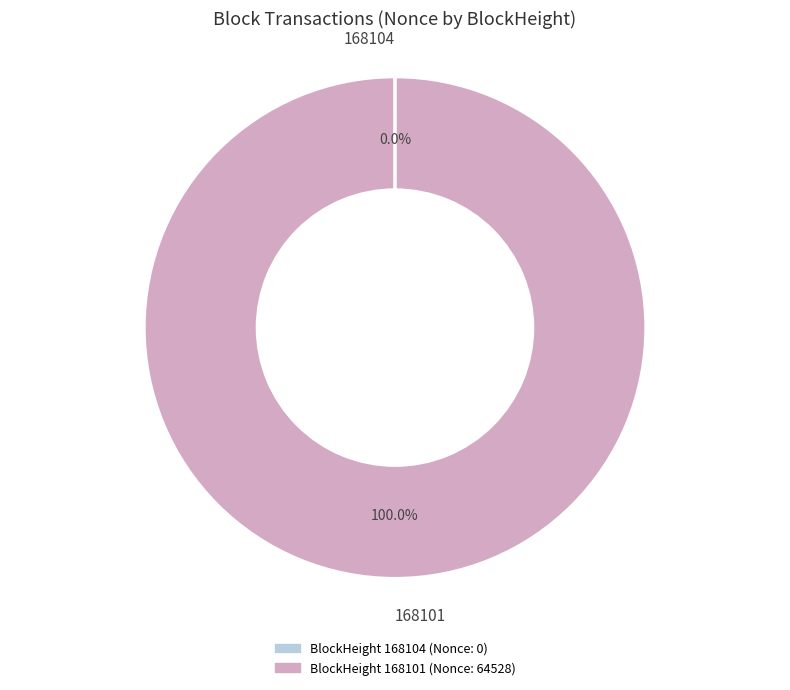

Does 168101 account for over 50% of the chart?

Yes